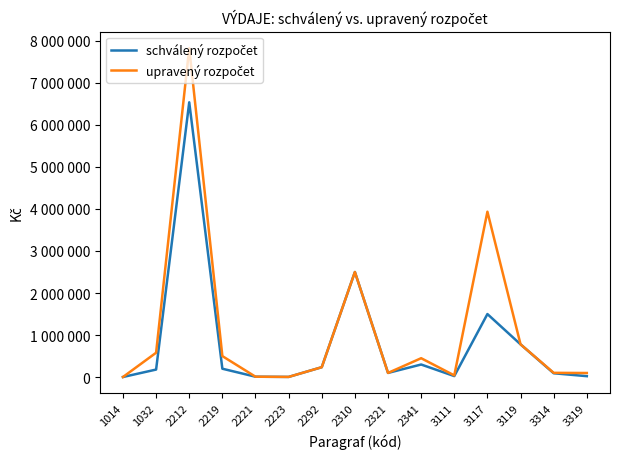

Does the chart have visible grid lines?

No